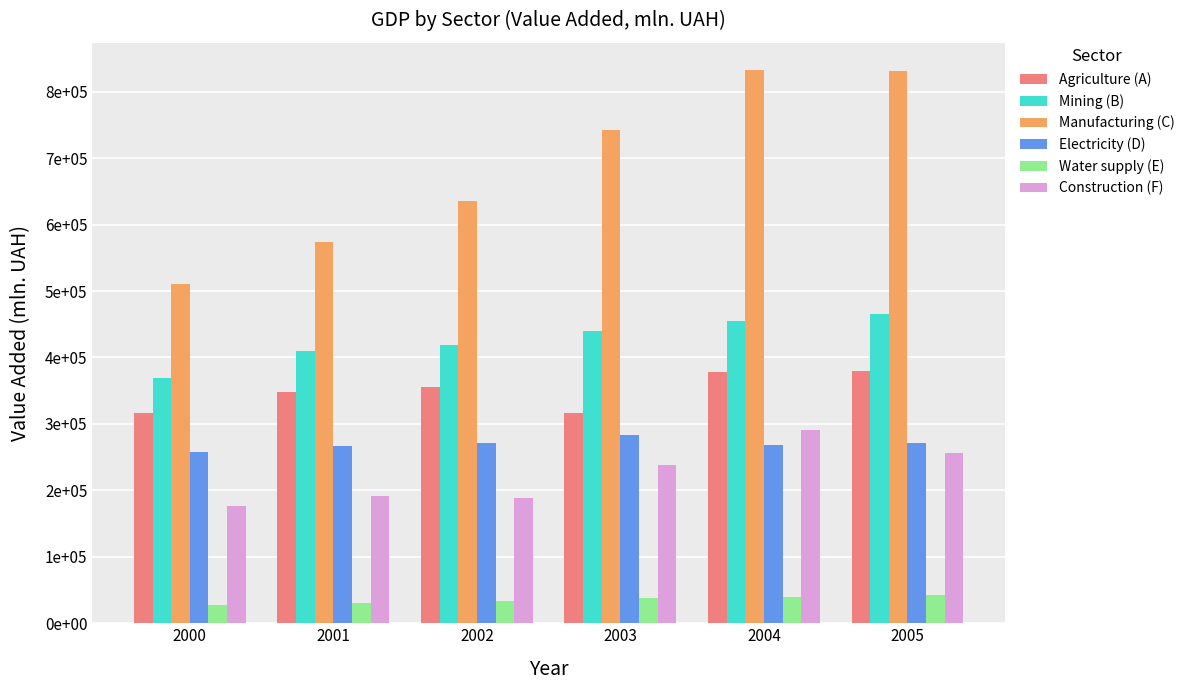

What are all the series names shown in the legend?

Agriculture (A), Mining (B), Manufacturing (C), Electricity (D), Water supply (E), Construction (F)